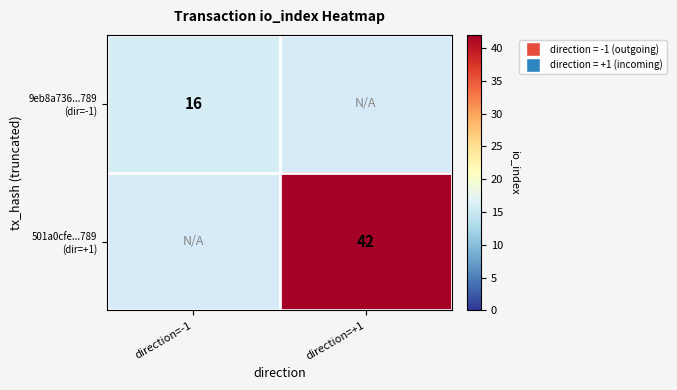

How many series are shown in this chart?

2